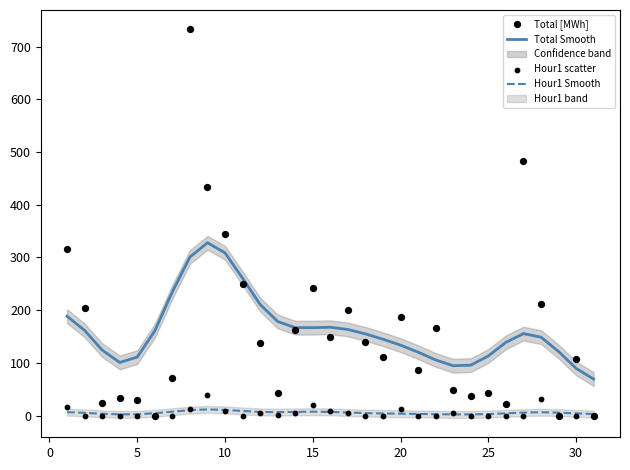

At how many categories does at least one series exceed 542?

1